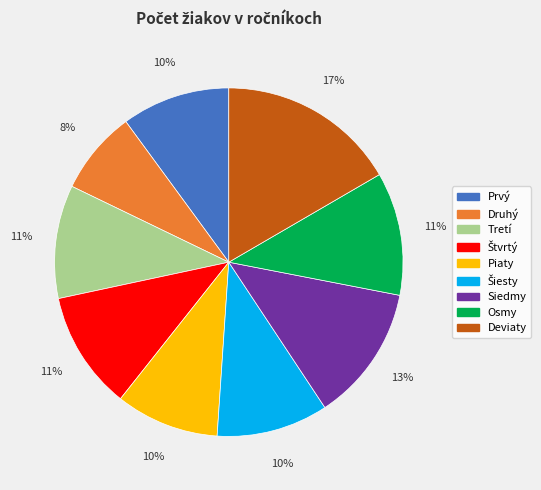

Is it true that Tretí is 5% of the pie?

False